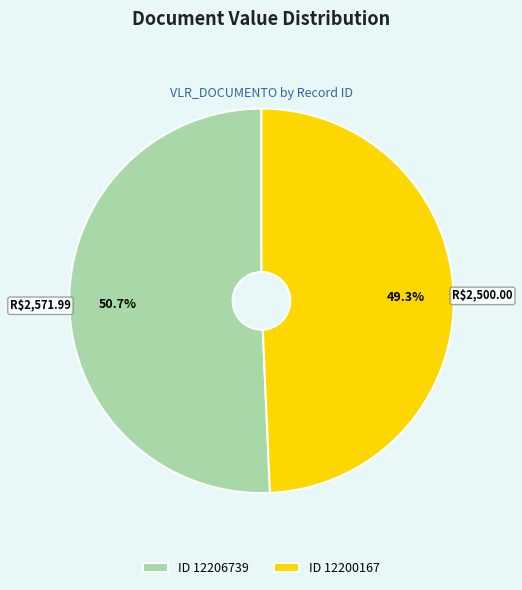

Which slice is the smallest?

ID 12200167